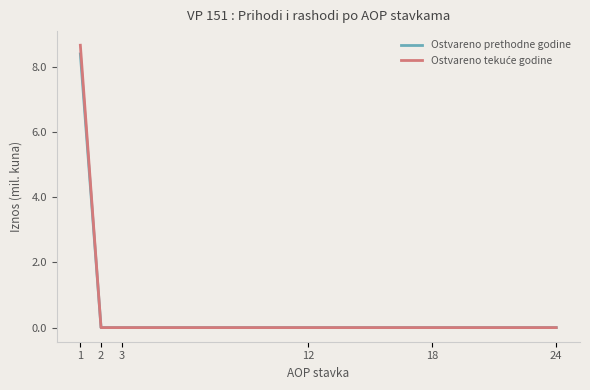

What is the total value across all series at 1?

17.1